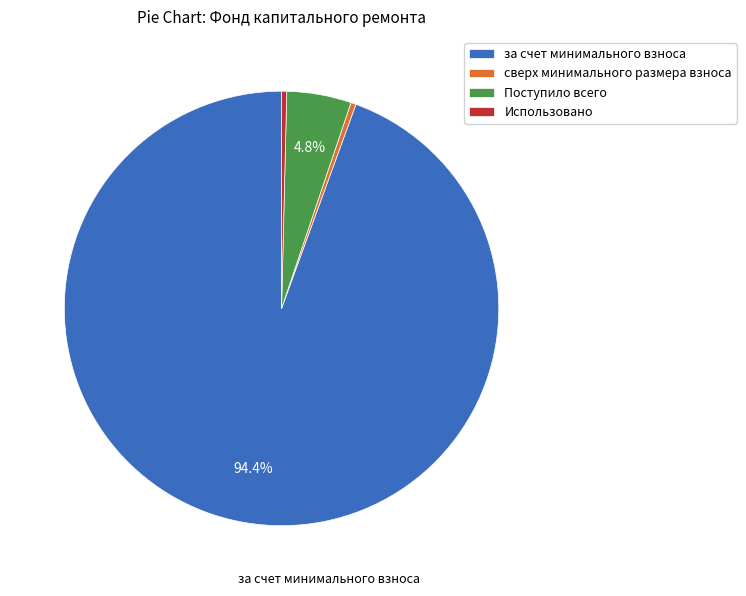

To the nearest percent, what percentage of the pie is за счет минимального взноса?

94%